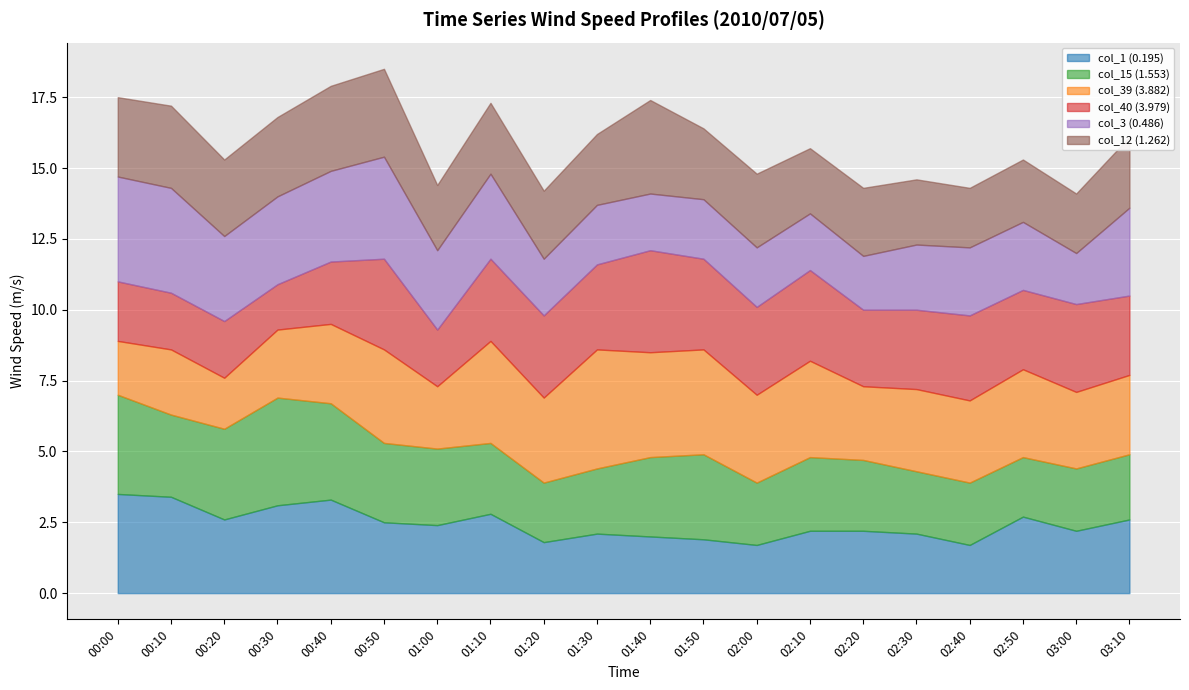

At which category is the sum across all series the highest?

00:50